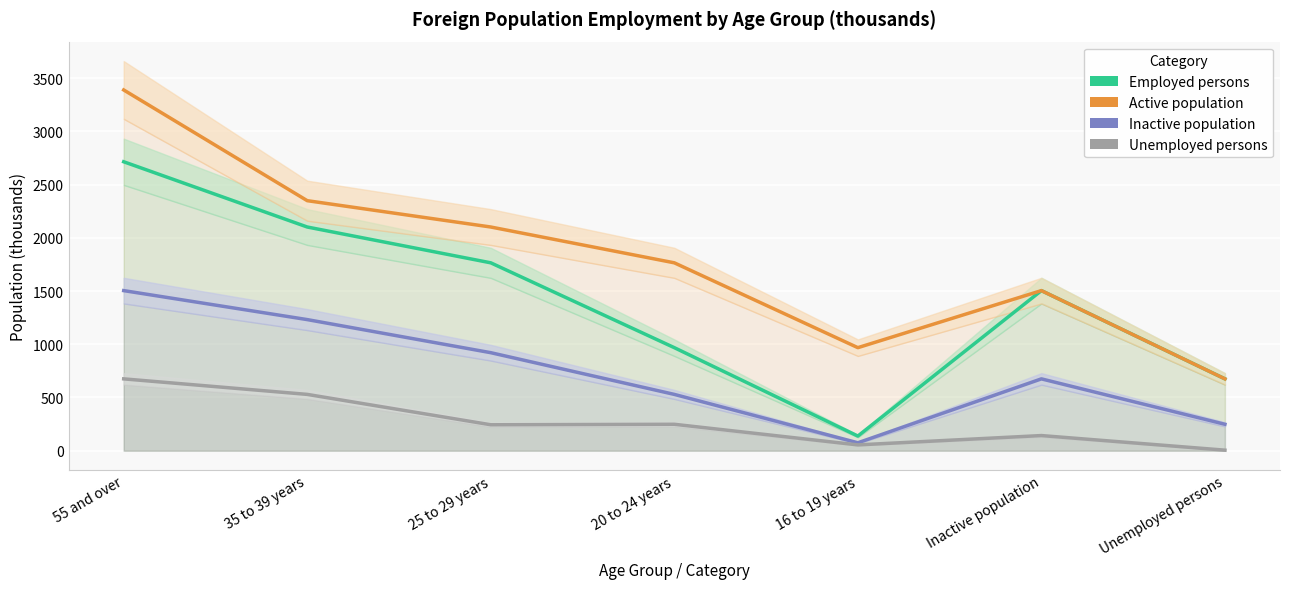

True or false: Unemployed persons has a value of 248.1 at 20 to 24 years.

True